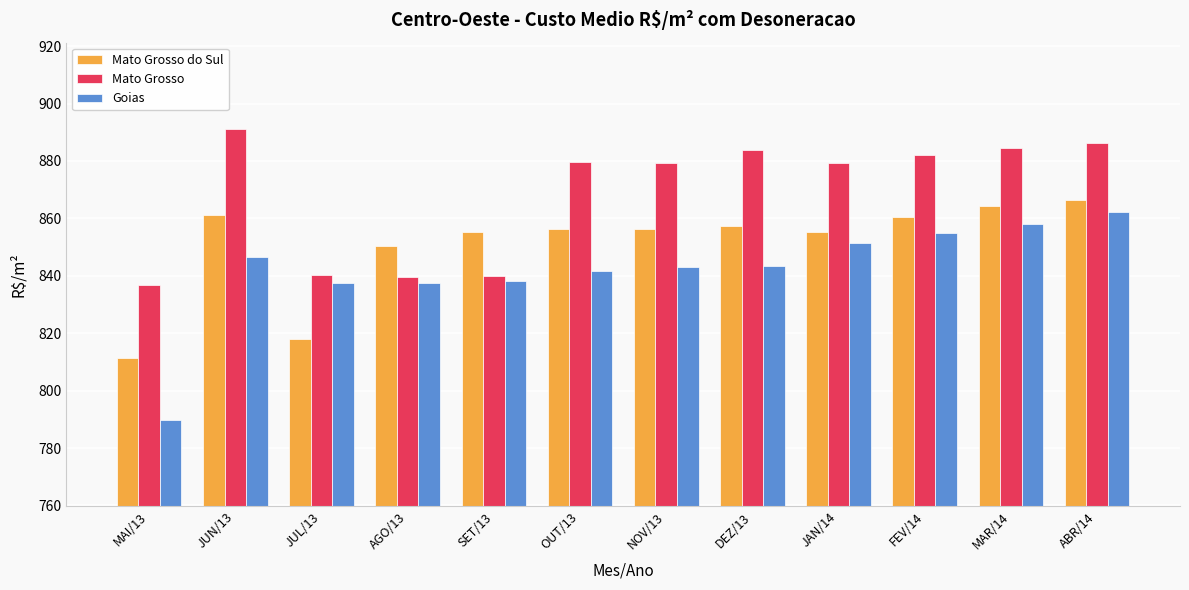

What is the label of the 7th bar from the left?

NOV/13